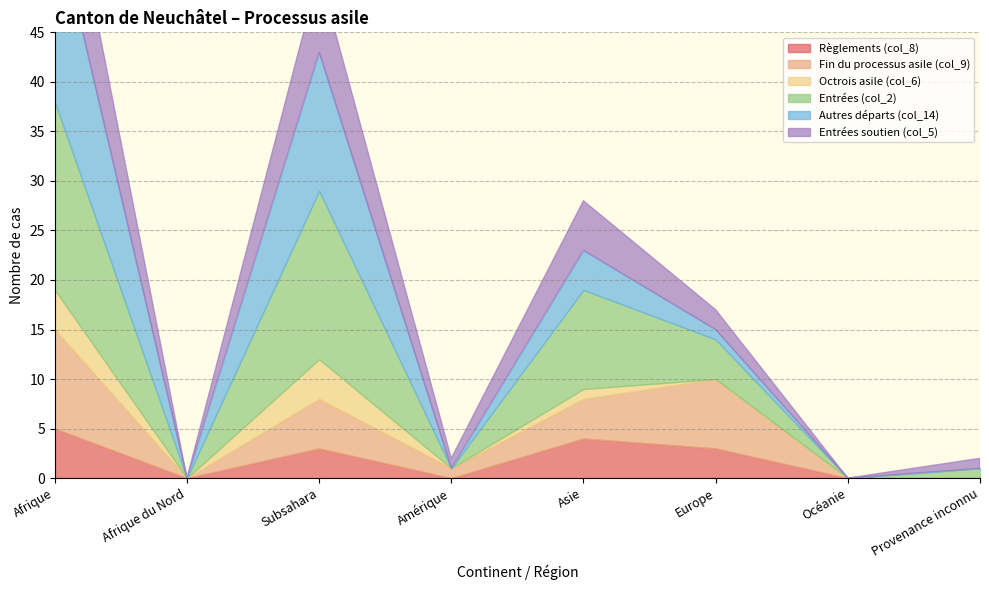

Reading left to right, list all the values displayed in this chart.

Règlements (col_8): Afrique=5	Afrique du Nord=0	Subsahara=3	Amérique=0	Asie=4	Europe=3	Océanie=0	Provenance inconnu=0
Fin du processus asile (col_9): Afrique=10	Afrique du Nord=0	Subsahara=5	Amérique=1	Asie=4	Europe=7	Océanie=0	Provenance inconnu=0
Octrois asile (col_6): Afrique=4	Afrique du Nord=0	Subsahara=4	Amérique=0	Asie=1	Europe=0	Océanie=0	Provenance inconnu=0
Entrées (col_2): Afrique=19	Afrique du Nord=0	Subsahara=17	Amérique=0	Asie=10	Europe=4	Océanie=0	Provenance inconnu=1
Autres départs (col_14): Afrique=19	Afrique du Nord=0	Subsahara=14	Amérique=0	Asie=4	Europe=1	Océanie=0	Provenance inconnu=0
Entrées soutien (col_5): Afrique=11	Afrique du Nord=0	Subsahara=8	Amérique=1	Asie=5	Europe=2	Océanie=0	Provenance inconnu=1